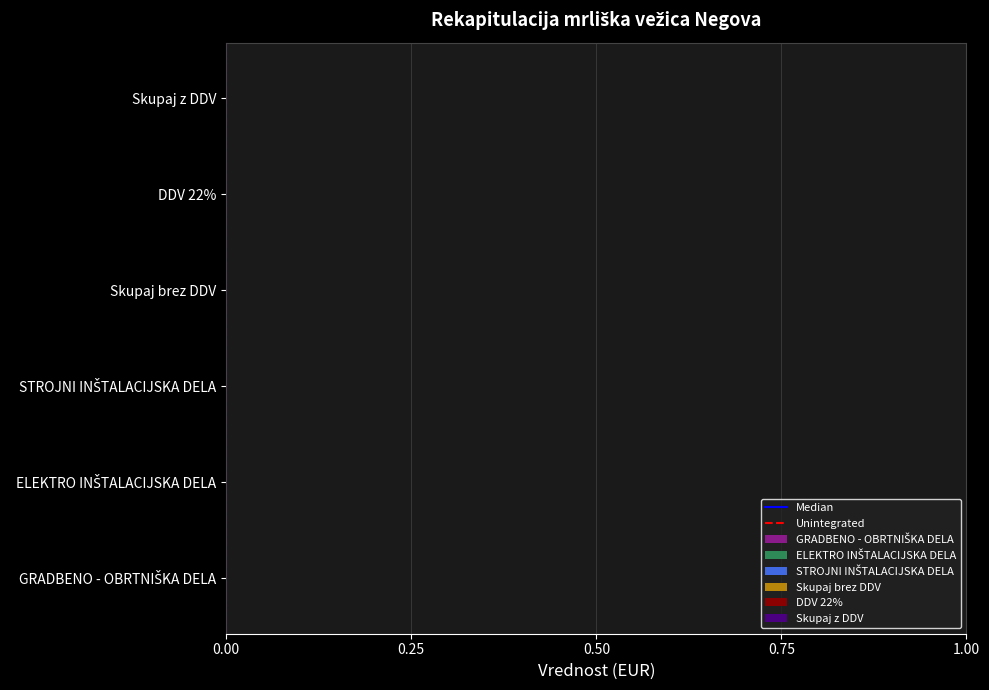

True or false: Median has a value of 1 at 0.00.

True